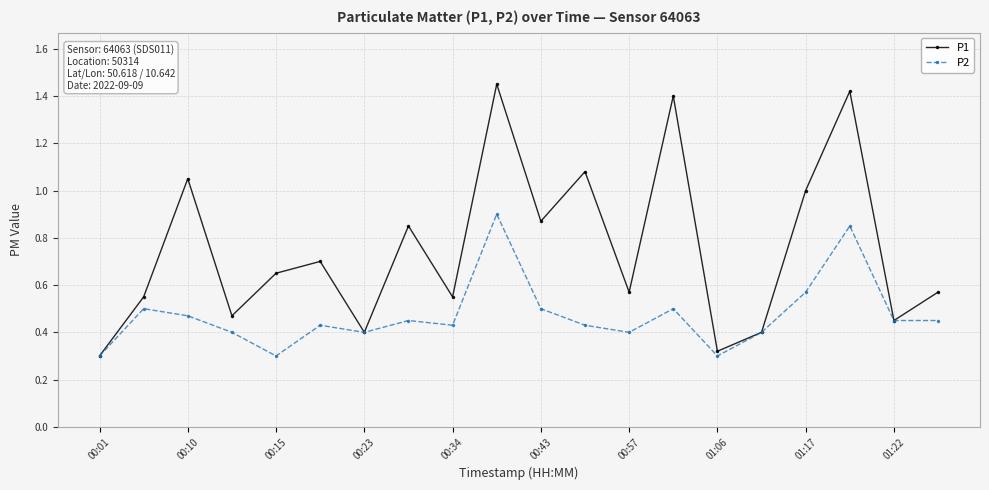

List the series in order of their peak value, lowest first.

P2, P1